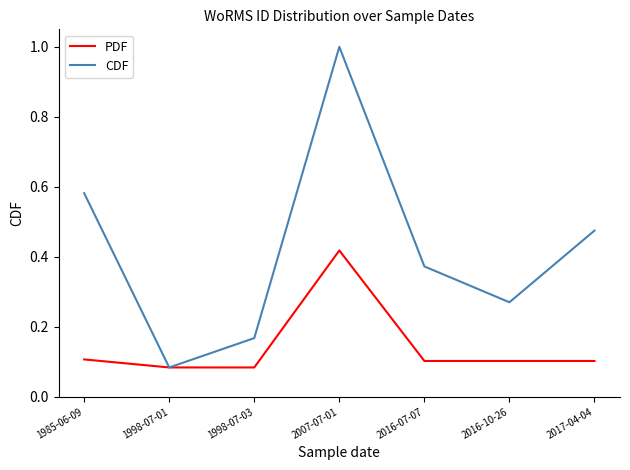

Which series has the largest total across all categories?

CDF